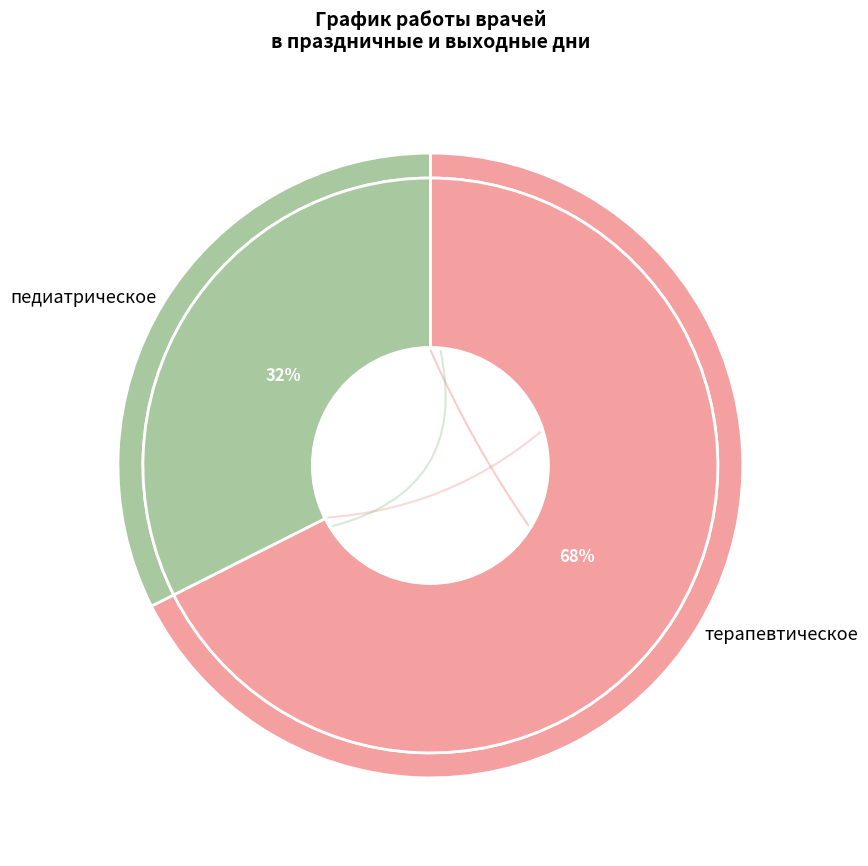

What percentage is the терапевтическое slice, to the nearest percent?

68%